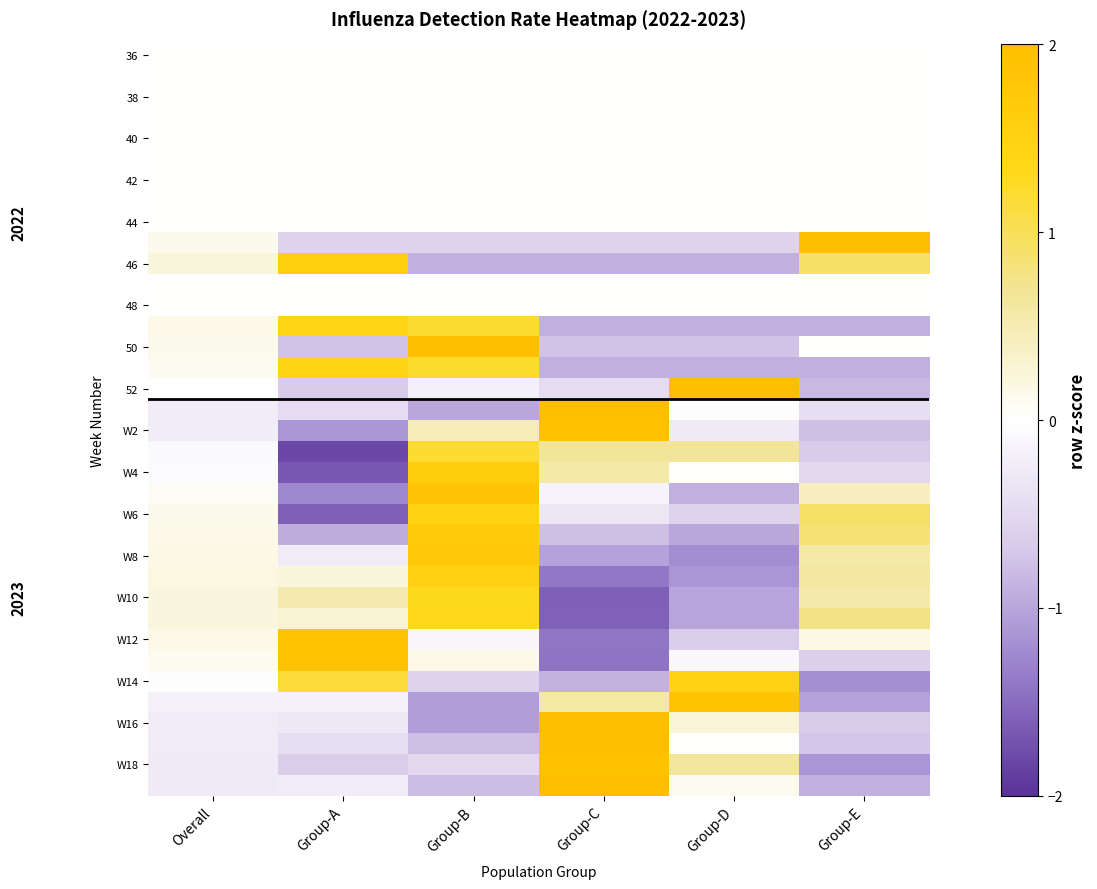

The W18 series shows 0.4 at Group-D. True or false?

False